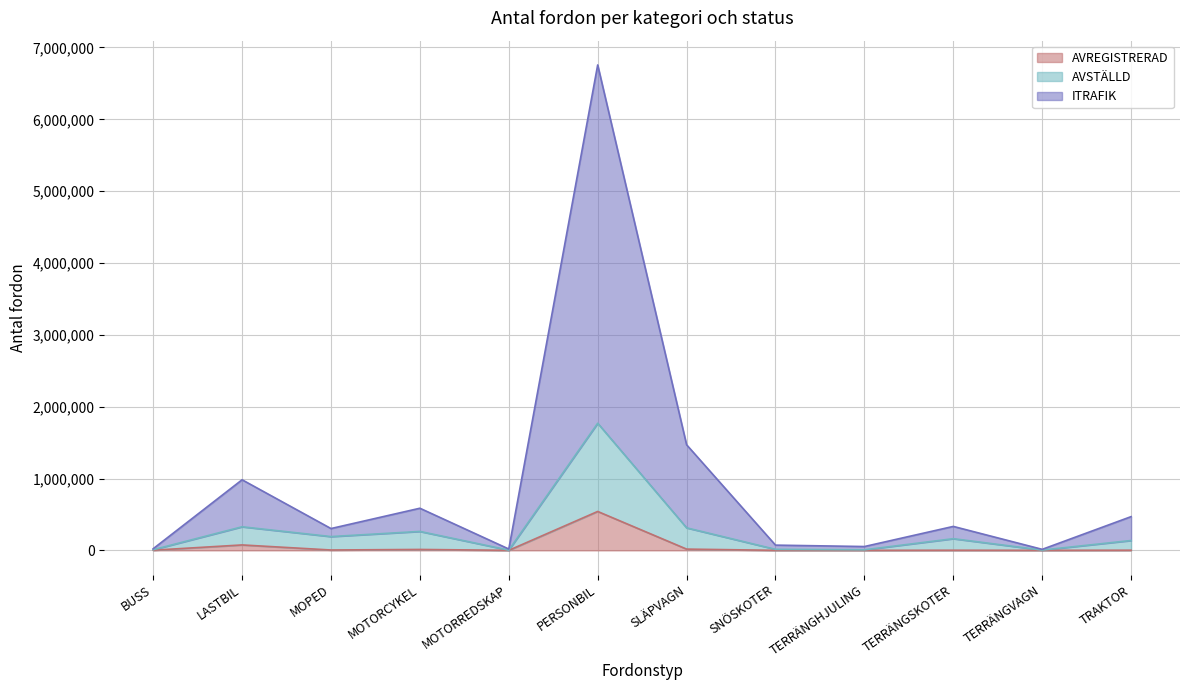

Rank the series by their maximum value, from highest to lowest.

ITRAFIK, AVSTÄLLD, AVREGISTRERAD